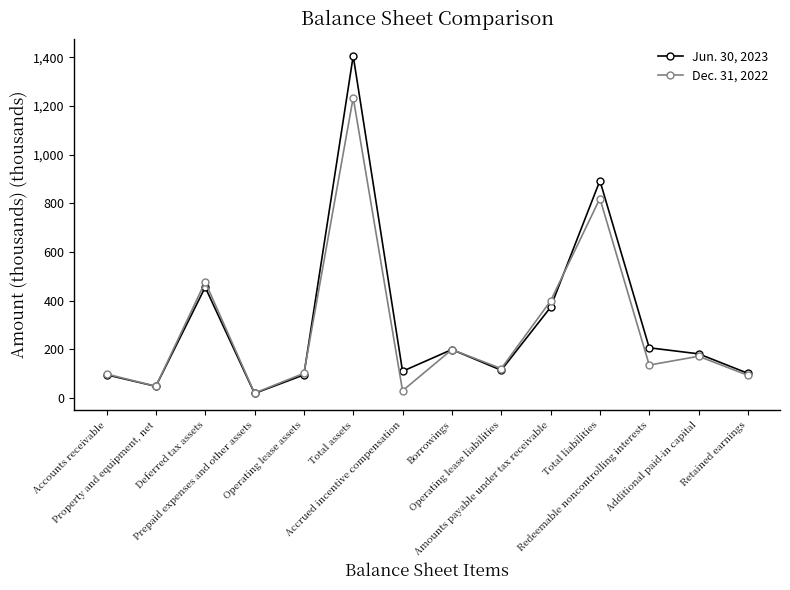

How many lines are shown in the chart?

2